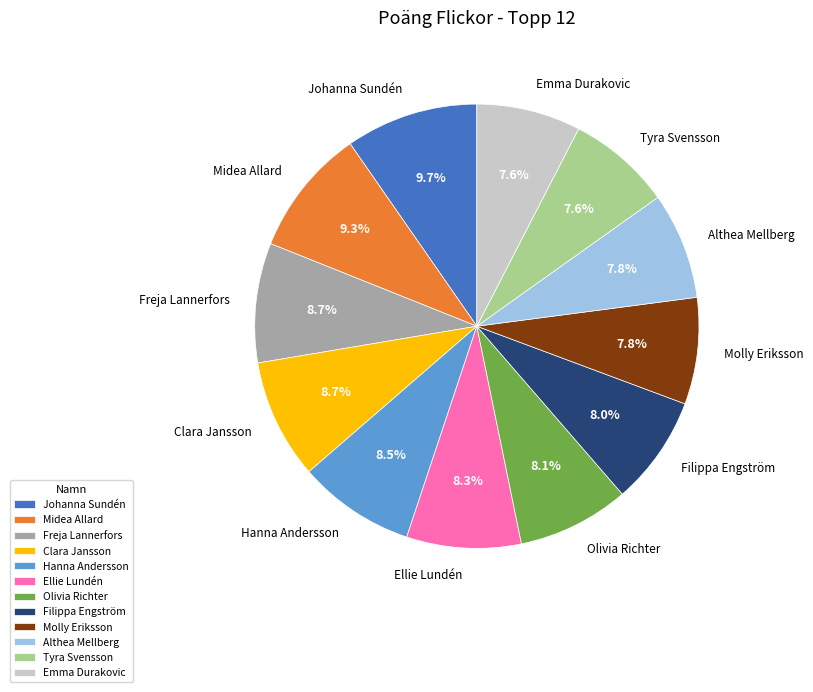

Do Midea Allard and Althea Mellberg together represent more than half of the pie?

No